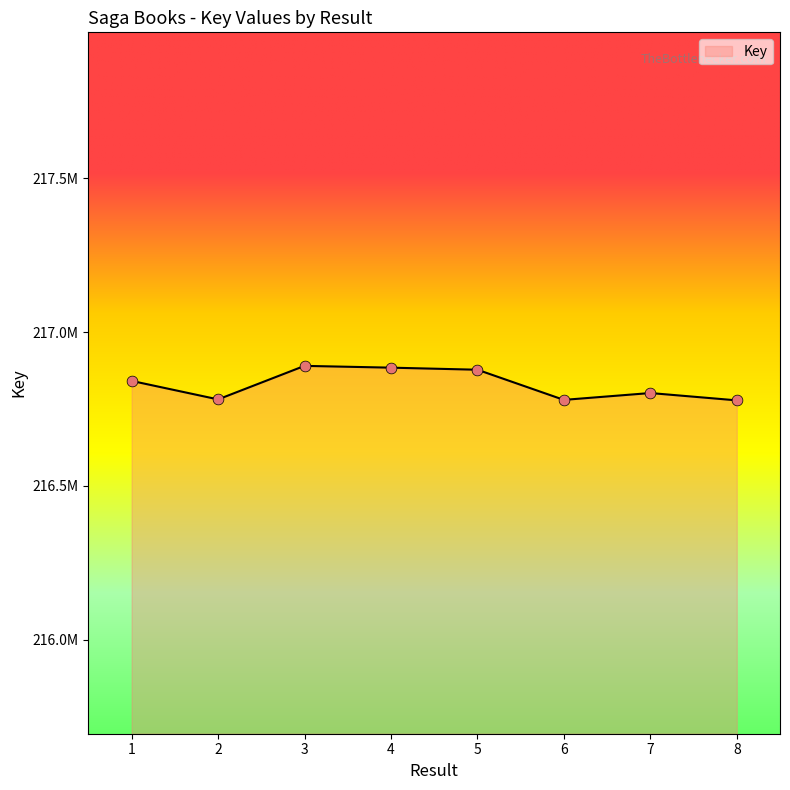

Approximately how many times larger is the value at 7 compared to 6?

1.0